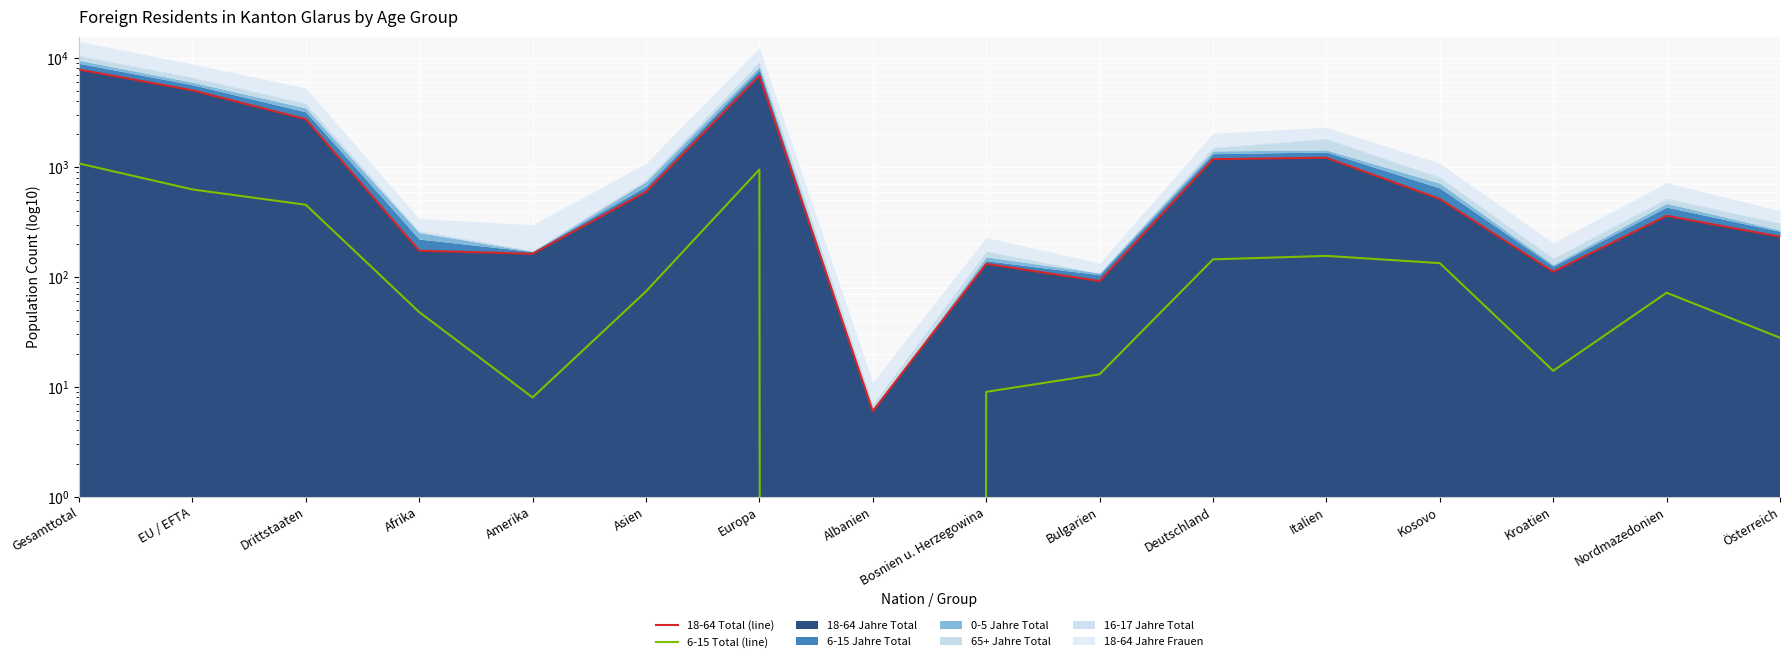

Is it true that 6-15 Jahre Total (line) equals 8 at Amerika?

True